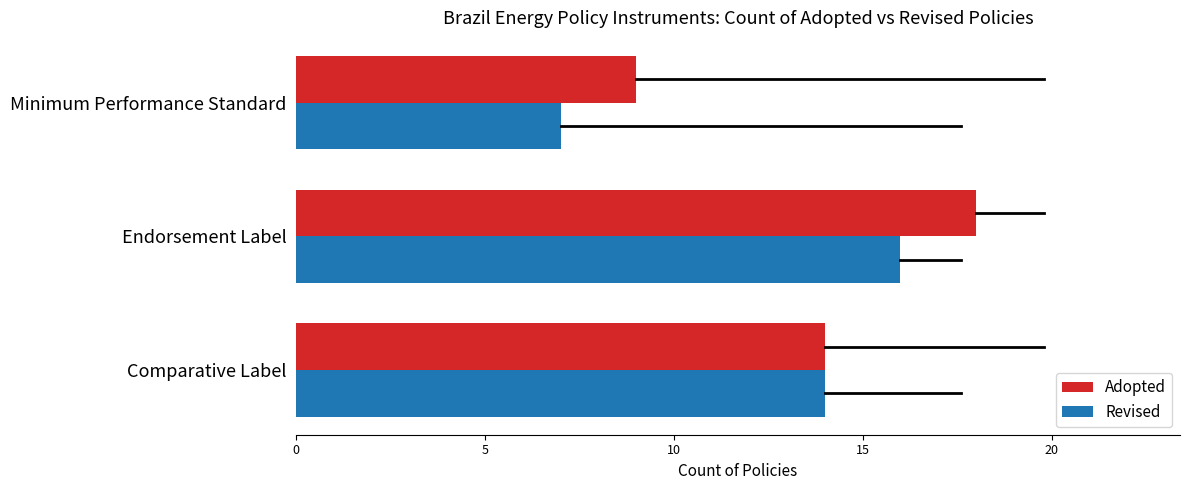

What are all the series names shown in the legend?

Adopted, Revised